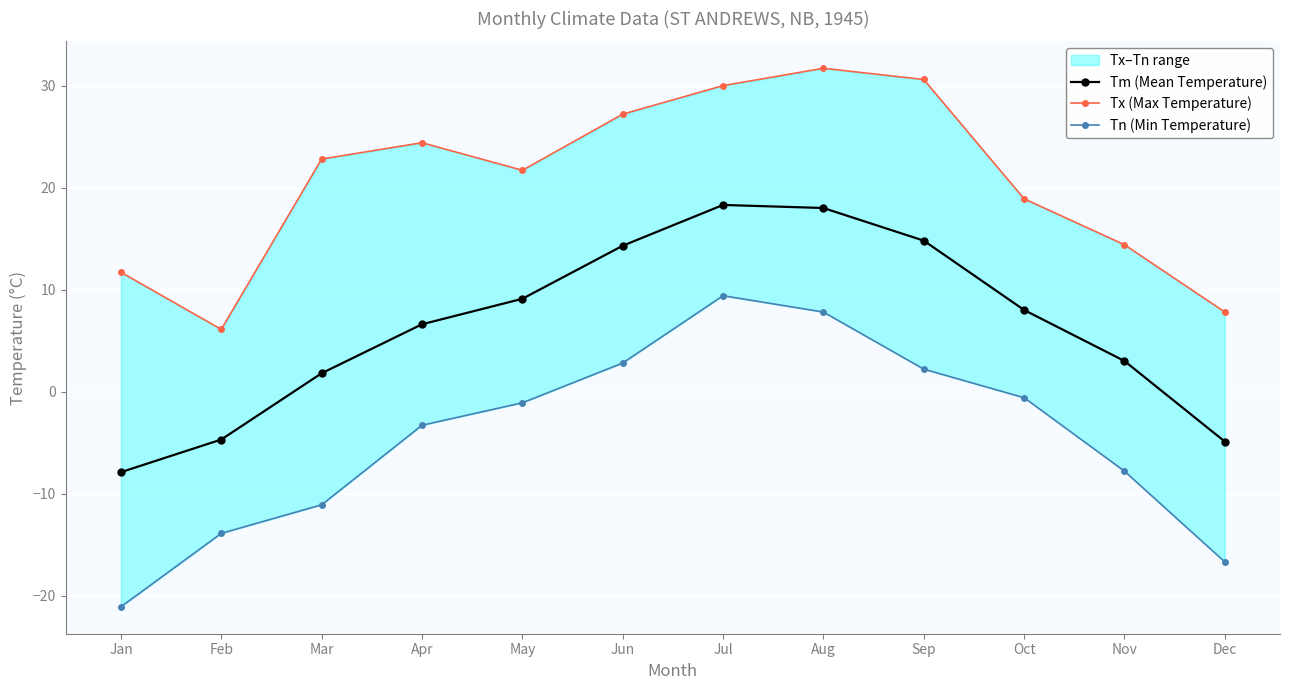

True or false: Tn (Min Temperature) and Tm (Mean Temperature) cross at least once.

False